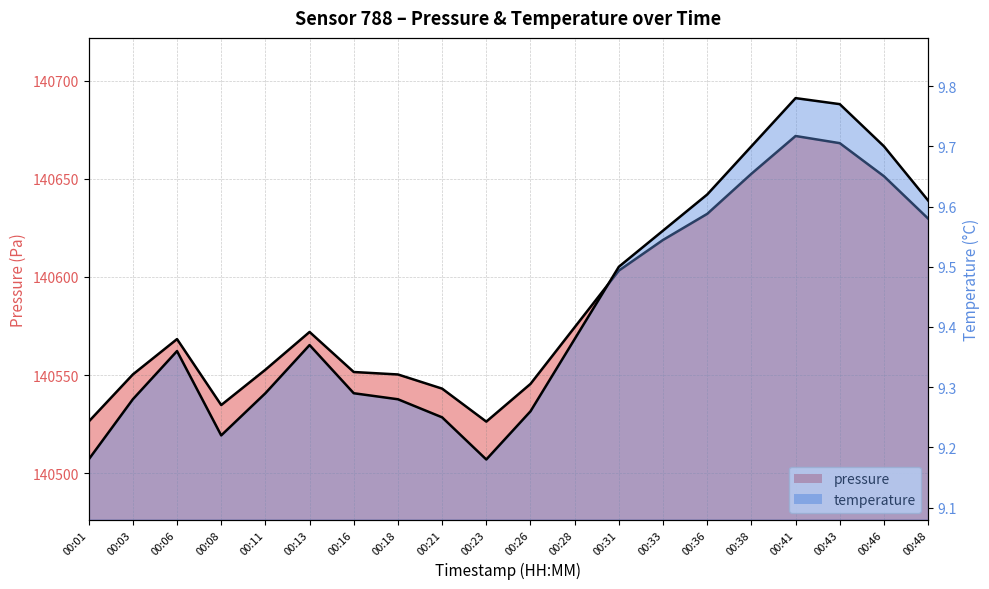

What is the difference between the highest and lowest values at 00:11?

140543.4